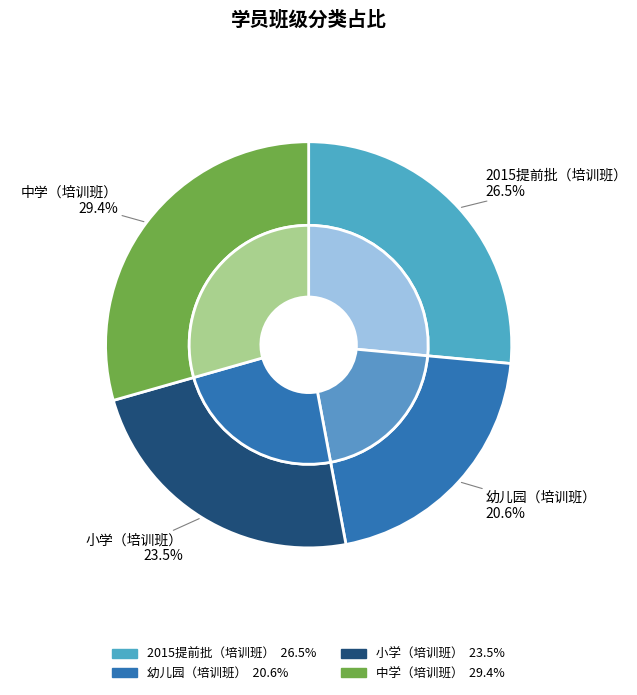

How many segments does this pie chart have?

4